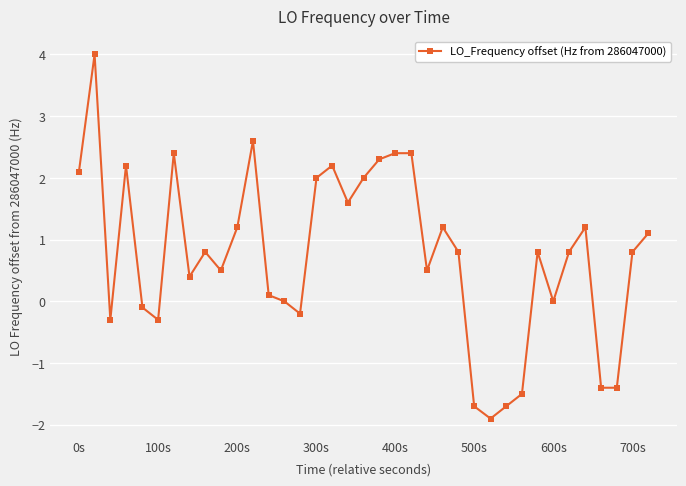

What is the minimum value shown in the chart?

-1.9